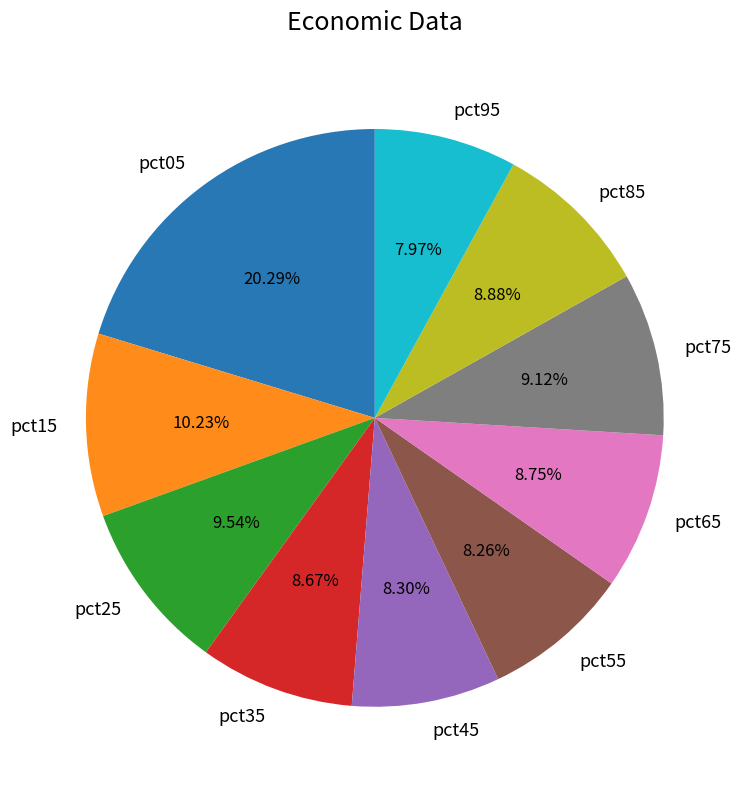

Which has a higher value, pct15 or pct95?

pct15